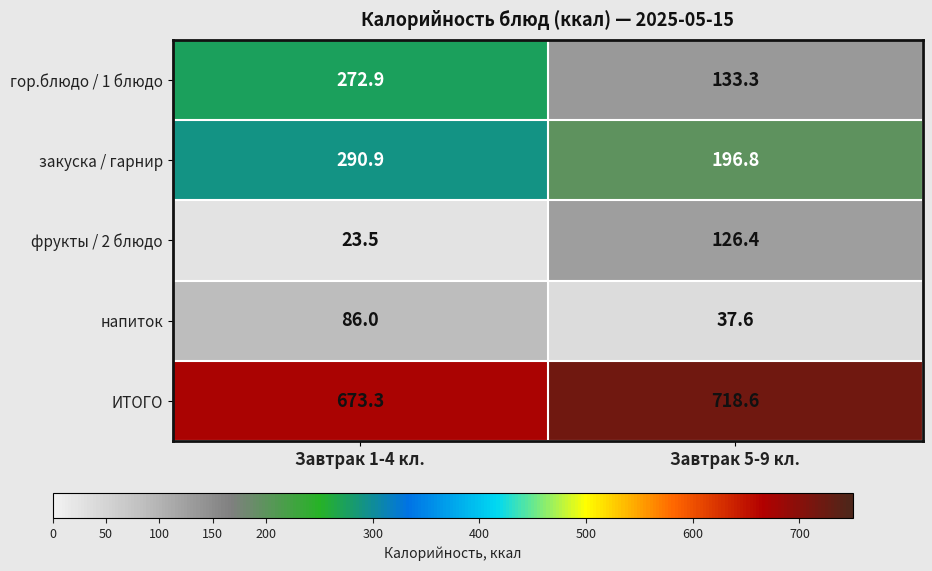

The value of напиток at Завтрак 1-4 кл. is 147.5. True or false?

False